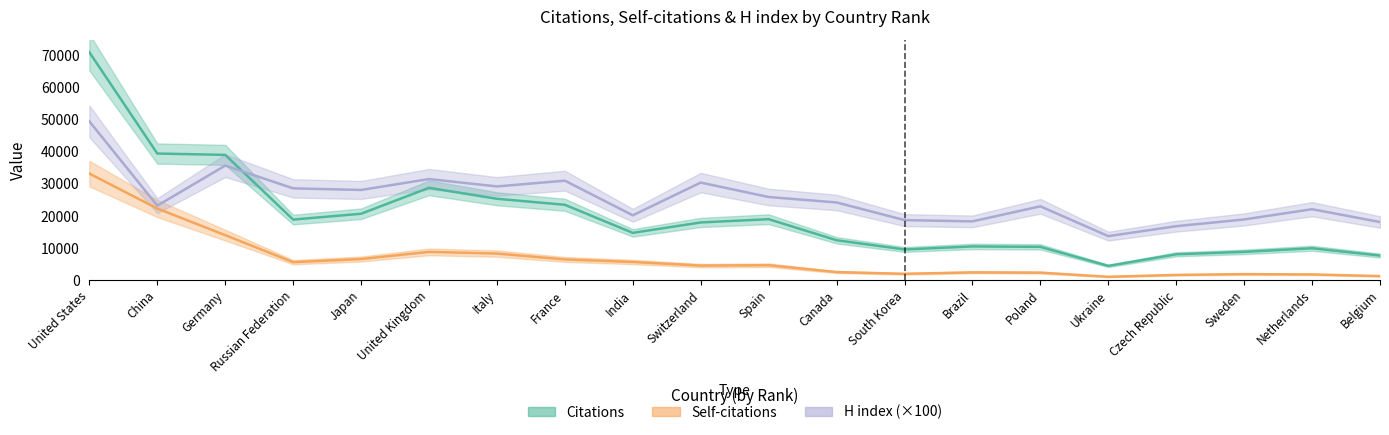

Which label corresponds to the largest value in the chart?

United States